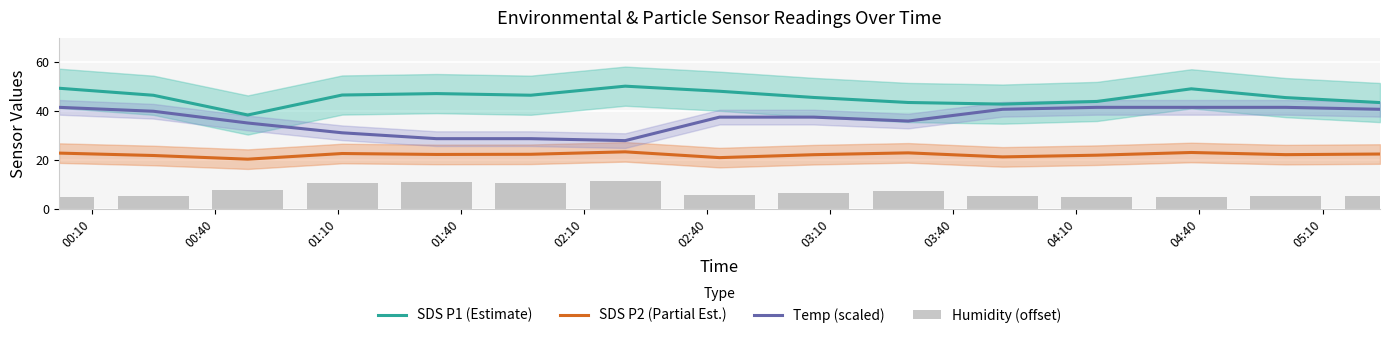

True or false: SDS P1 (Estimate) and SDS P2 (Partial Est.) cross at least once.

False